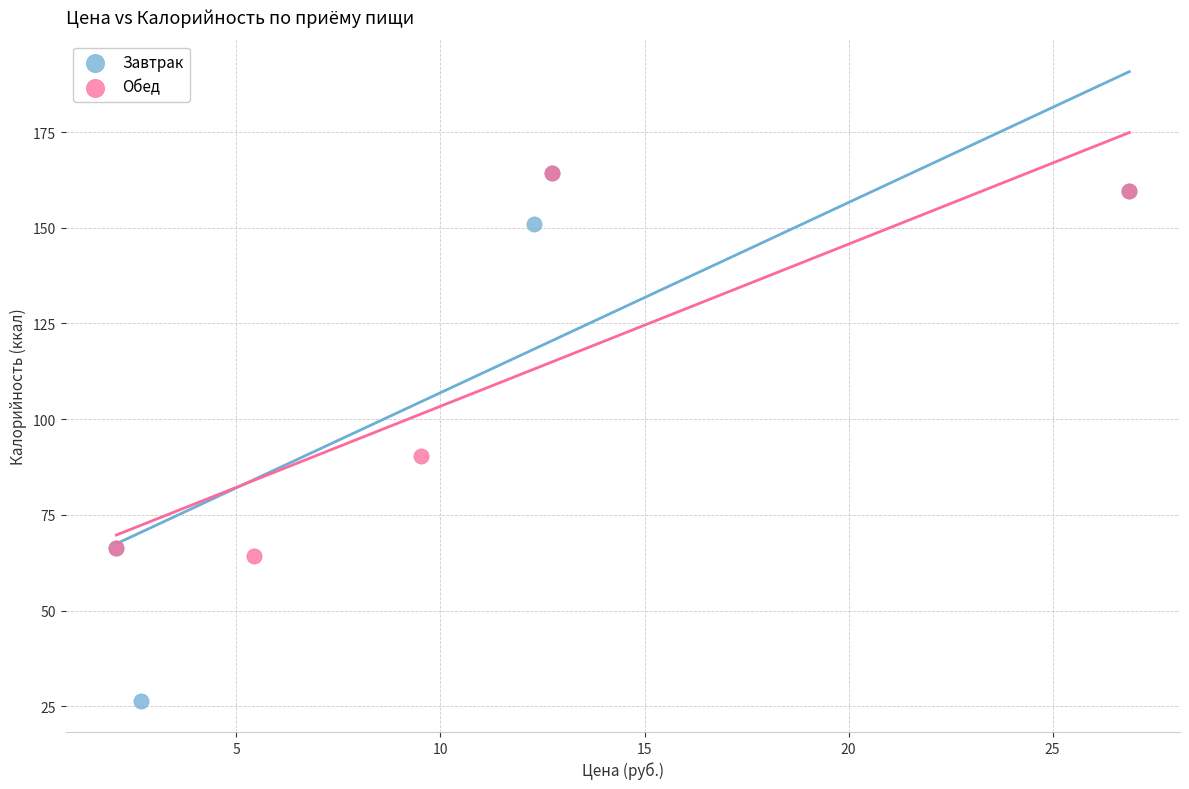

Which series reaches the minimum Y coordinate?

Завтрак